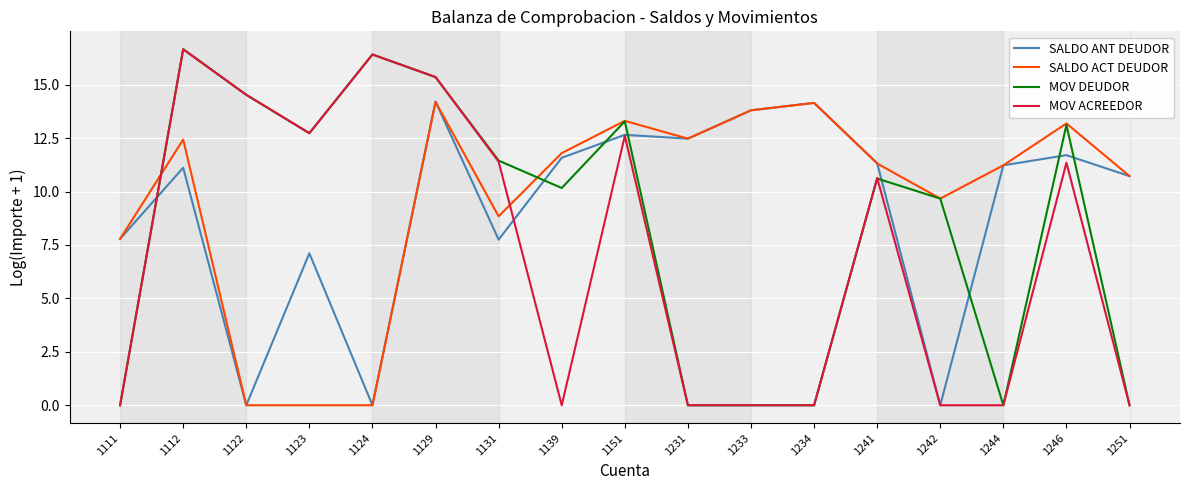

The SALDO ANT DEUDOR series shows 3.2 at 1241. True or false?

False